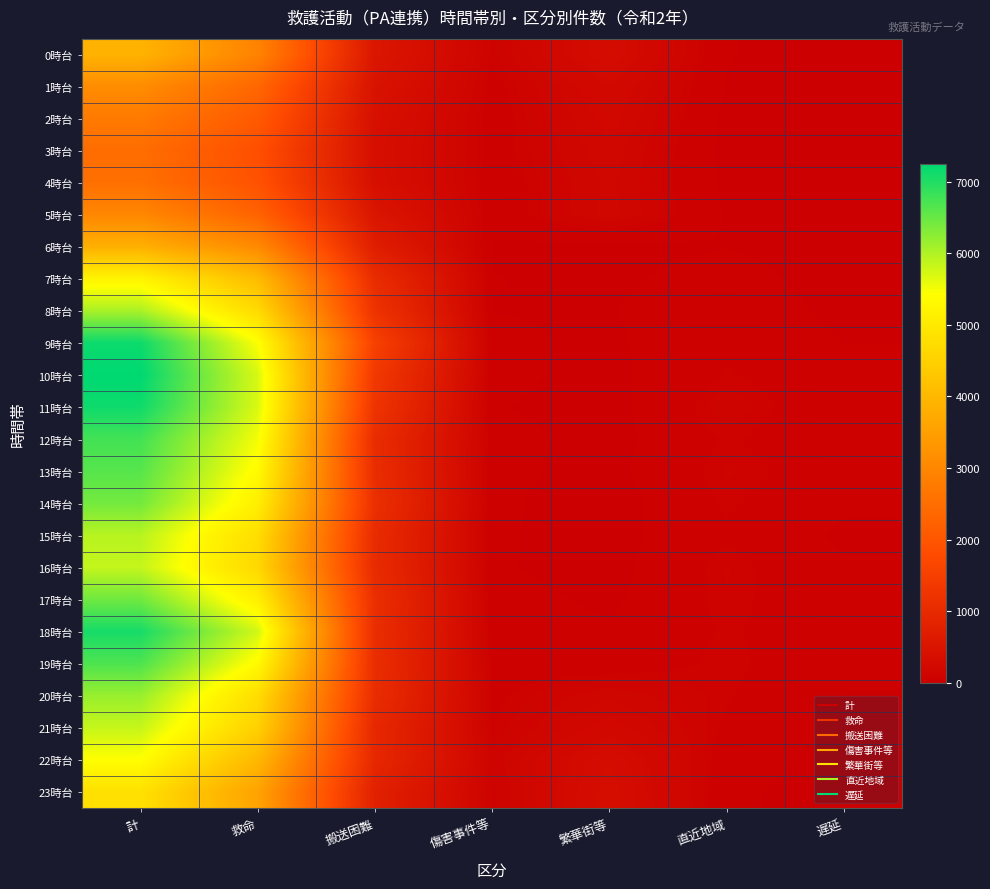

Which series has the widest spread of values?

10時台